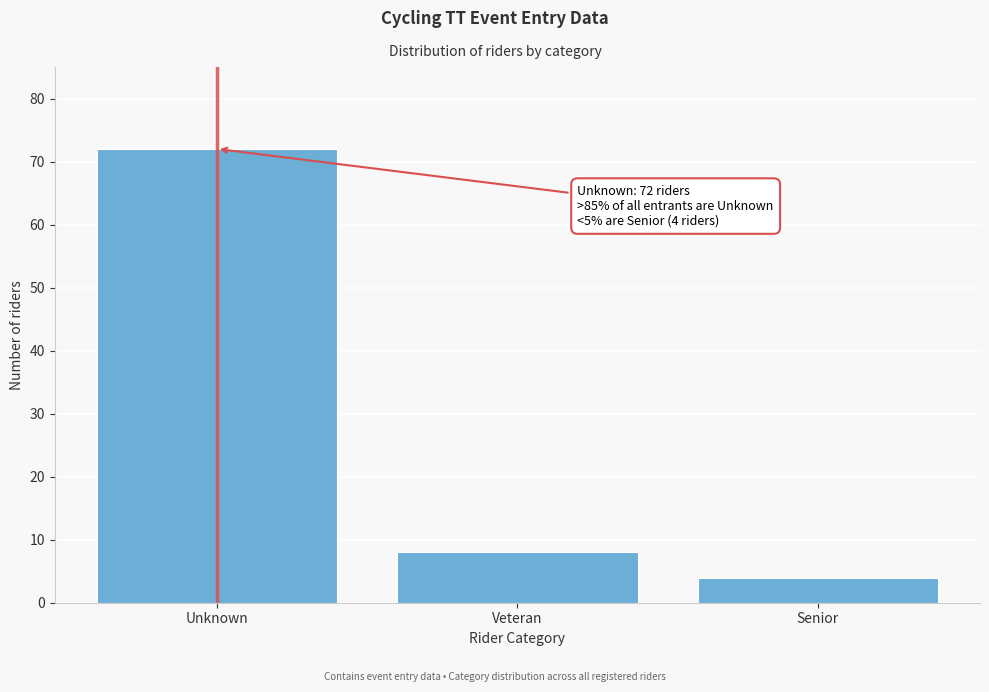

Reading left to right, extract all data points from this chart.

Unknown=72	Veteran=8	Senior=4